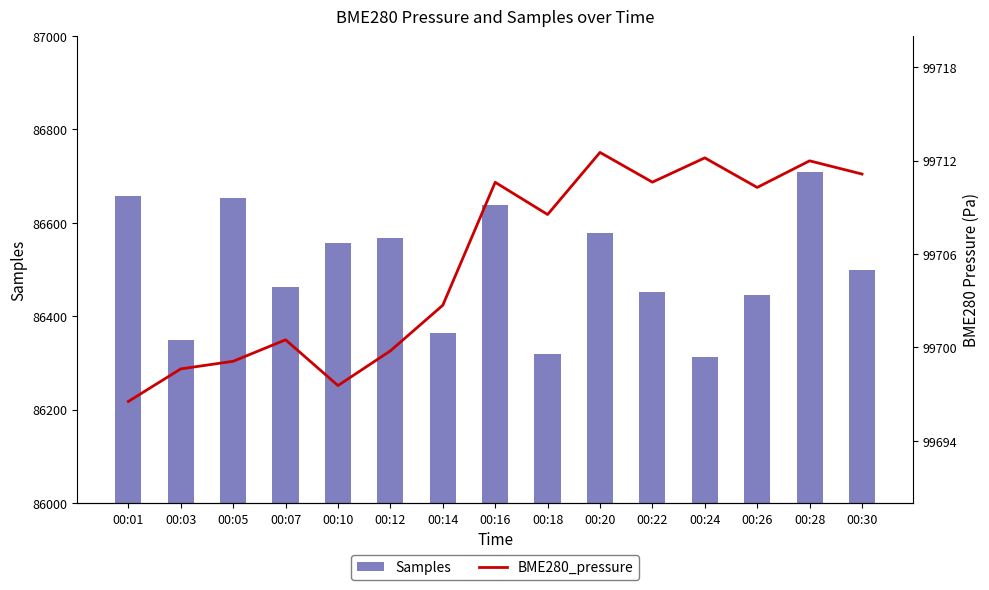

Rank the categories by BME280_pressure value from lowest to highest.

00:01, 00:10, 00:03, 00:05, 00:12, 00:07, 00:14, 00:18, 00:26, 00:16, 00:22, 00:30, 00:28, 00:24, 00:20